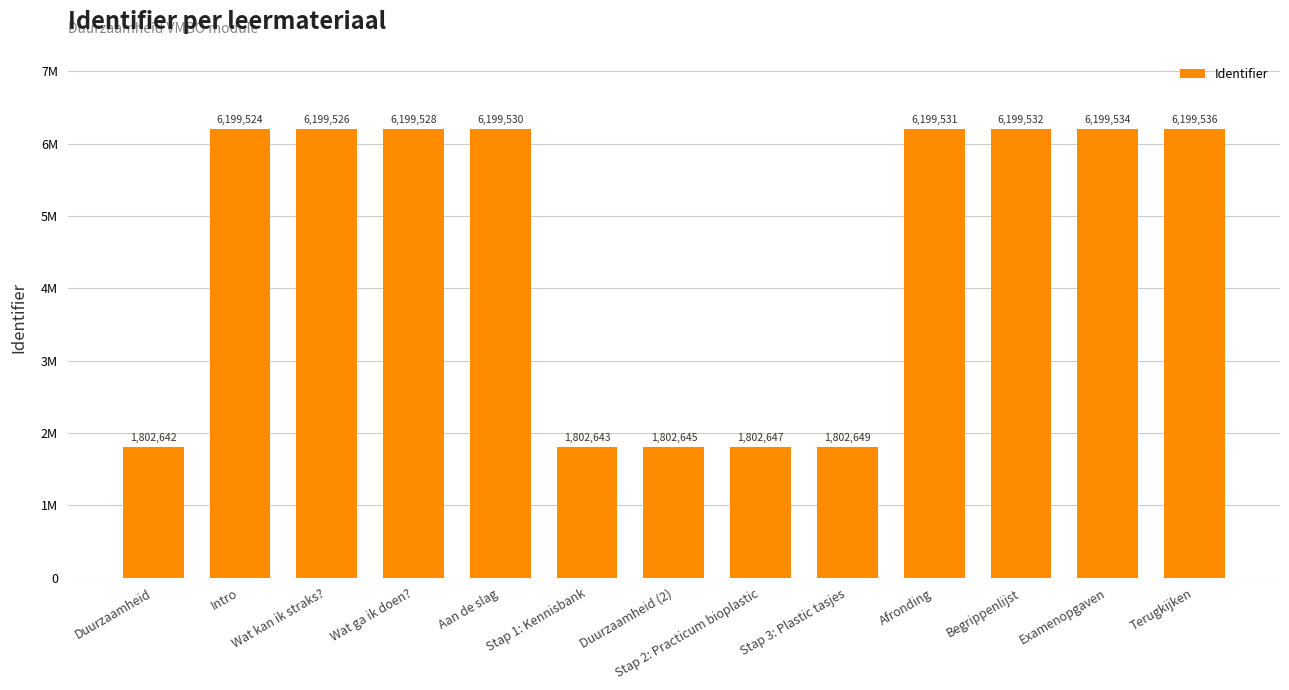

List the labels in order of value, smallest first.

Duurzaamheid, Stap 1: Kennisbank, Duurzaamheid (2), Stap 2: Practicum bioplastic, Stap 3: Plastic tasjes, Intro, Wat kan ik straks?, Wat ga ik doen?, Aan de slag, Afronding, Begrippenlijst, Examenopgaven, Terugkijken